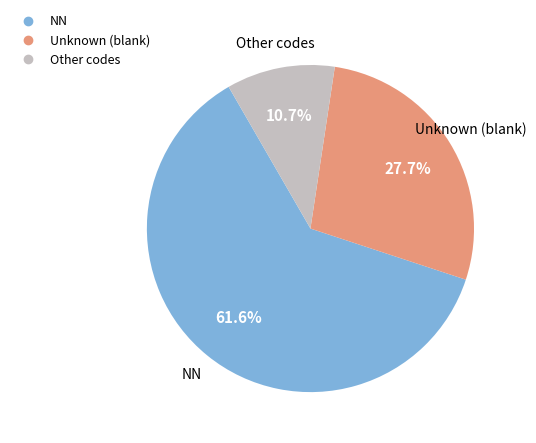

Does any single category account for the majority?

Yes